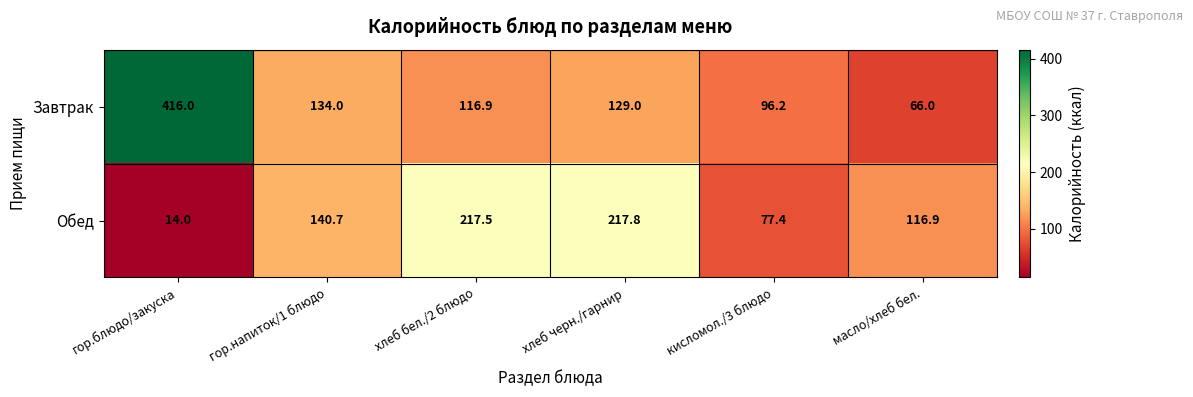

Reading left to right, what are all the values shown in this chart?

Завтрак: гор.блюдо/закуска=416.0	гор.напиток/1 блюдо=134.0	хлеб бел./2 блюдо=116.9	хлеб черн./гарнир=129.0	кисломол./3 блюдо=96.2	масло/хлеб бел.=66.0
Обед: гор.блюдо/закуска=14.0	гор.напиток/1 блюдо=140.7	хлеб бел./2 блюдо=217.5	хлеб черн./гарнир=217.8	кисломол./3 блюдо=77.4	масло/хлеб бел.=116.9